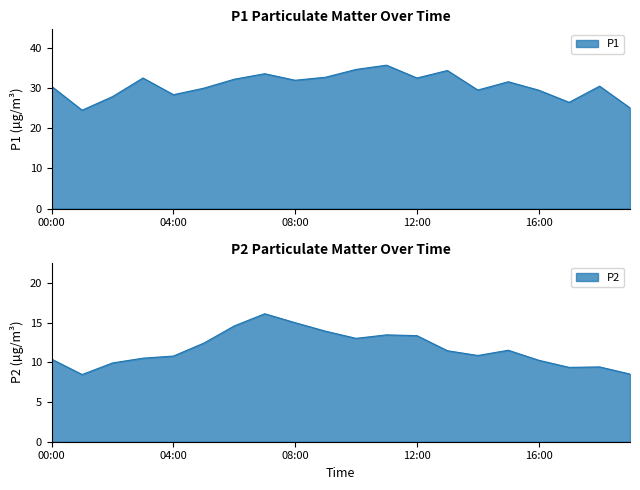

The value of P1 at 05:00 is 30.0. True or false?

True